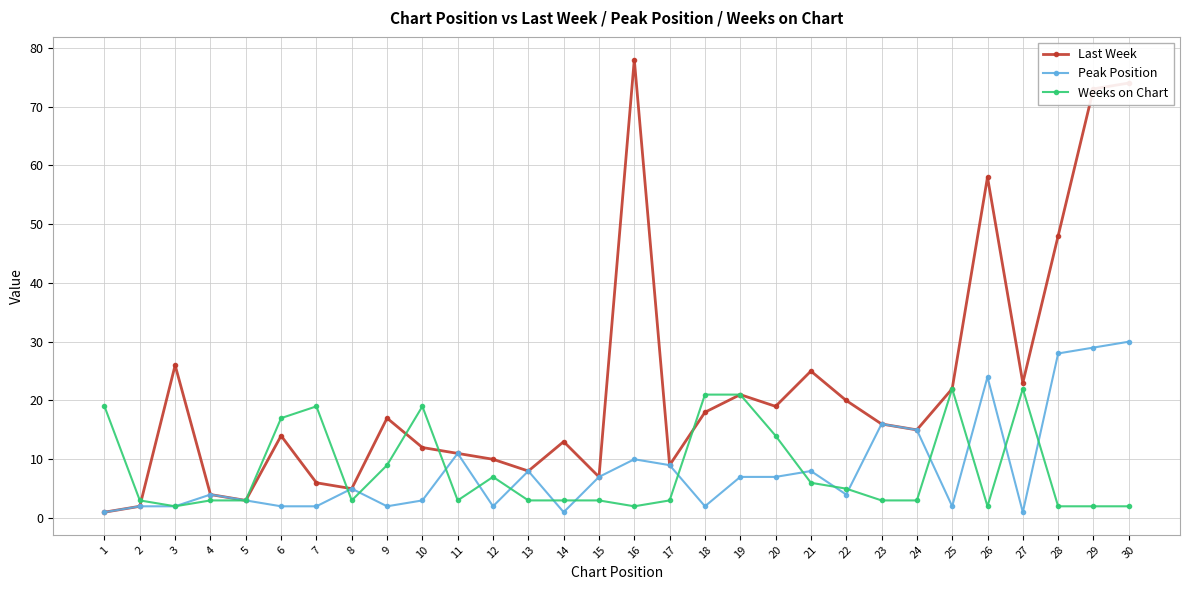

Which series has the largest range (max minus min)?

Last Week